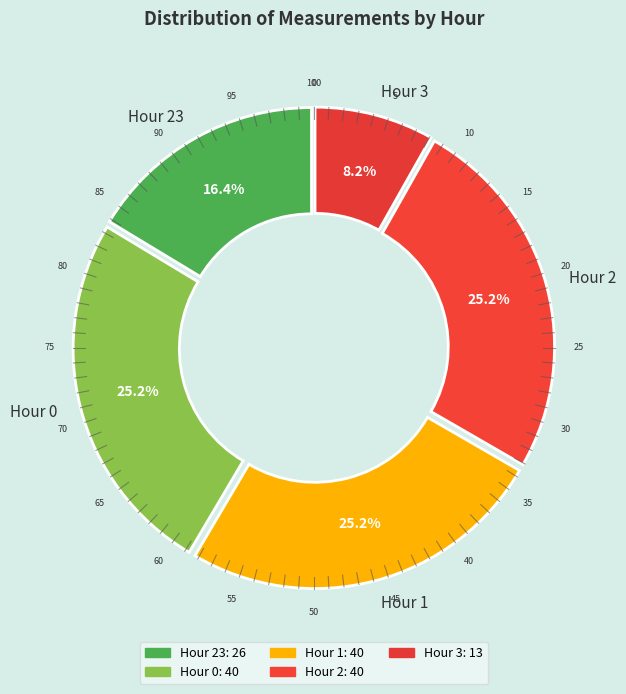

Which category has the smallest portion of the pie?

Hour 3